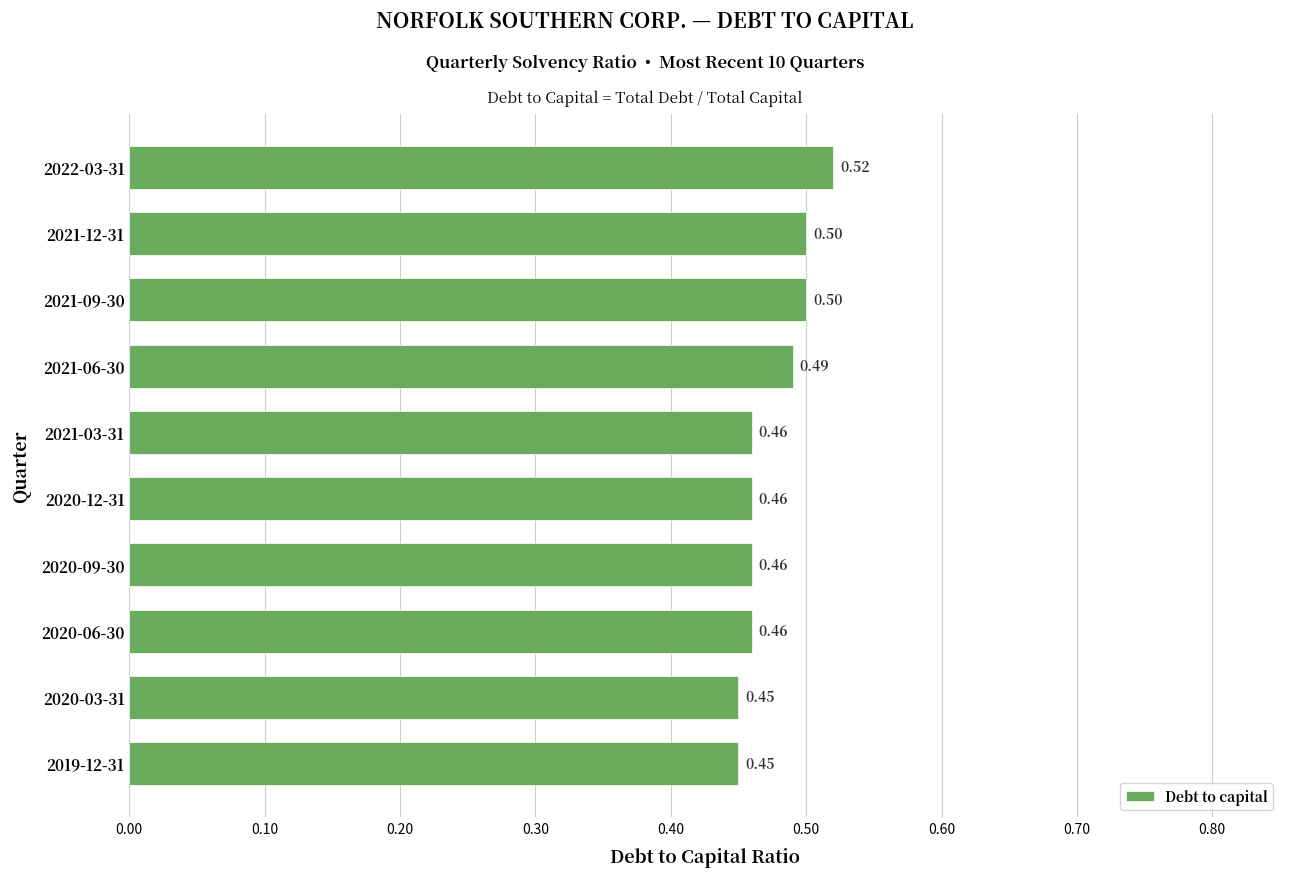

What is the sum of all values?

4.8